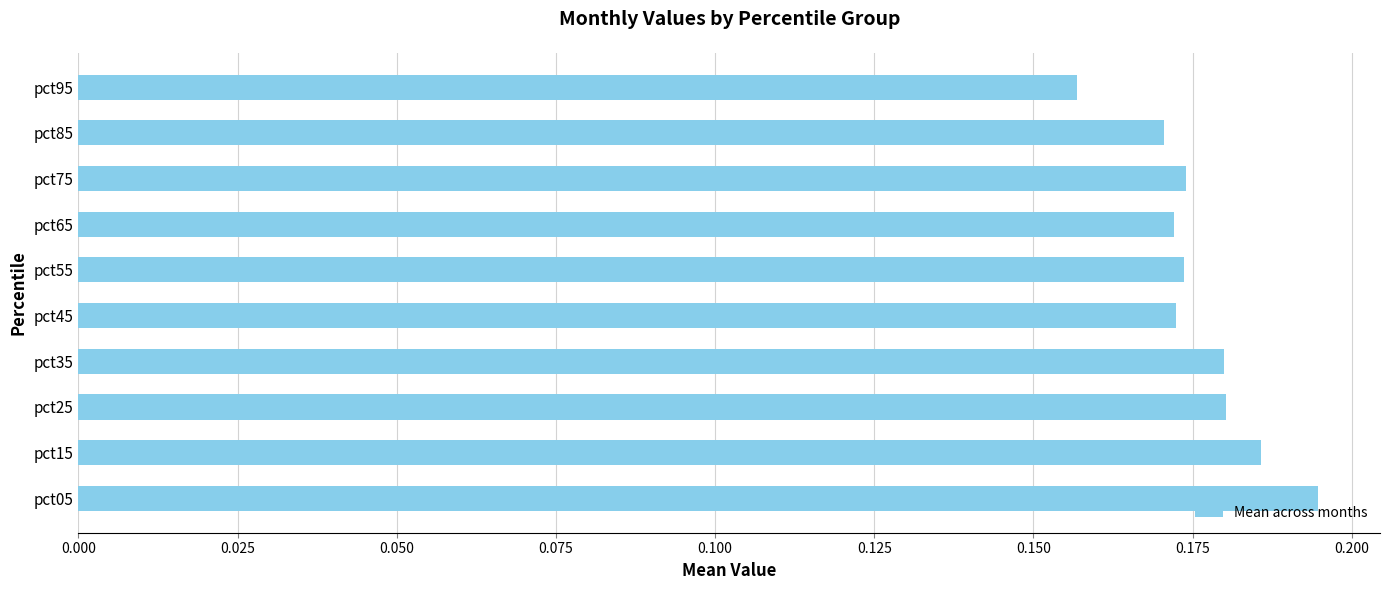

What is the sum of all values?

1.8